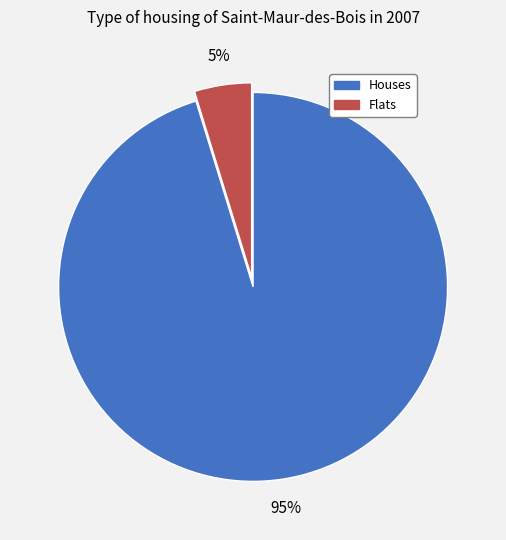

To the nearest percent, what is the average slice percentage?

50%